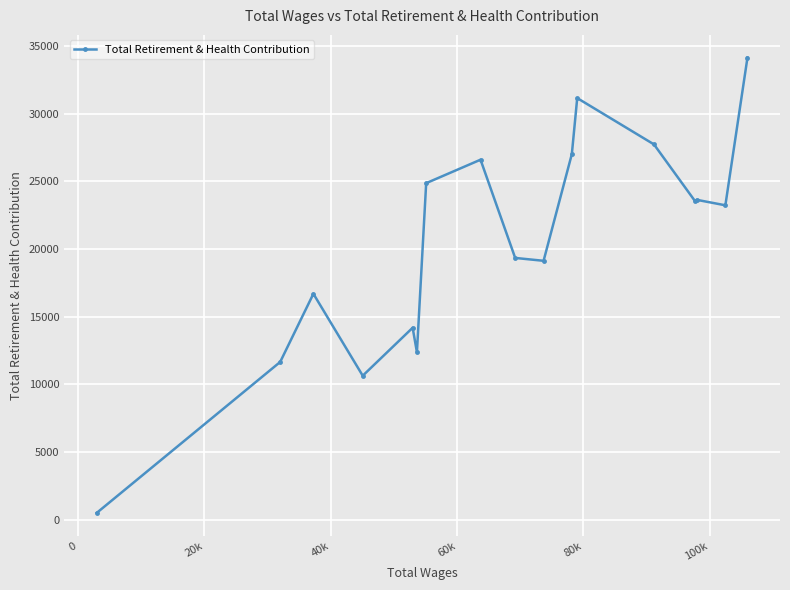

What is the value of the 13th point from the left?

27728